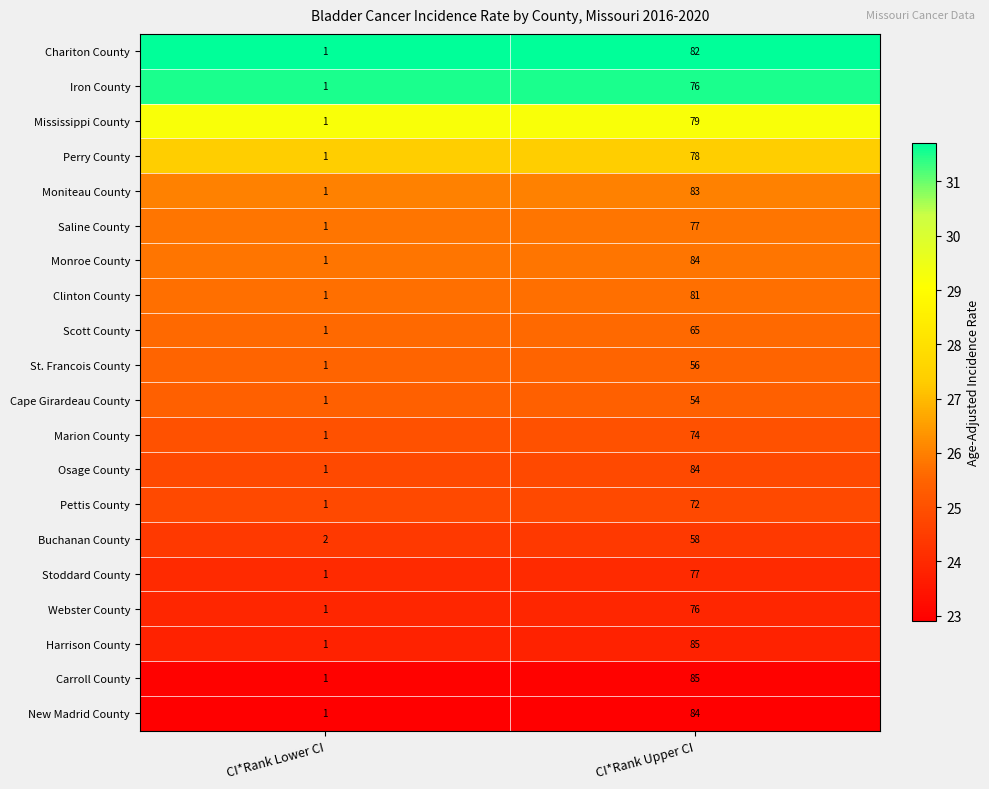

The Scott County series shows 30 at CI*Rank Upper CI. True or false?

False